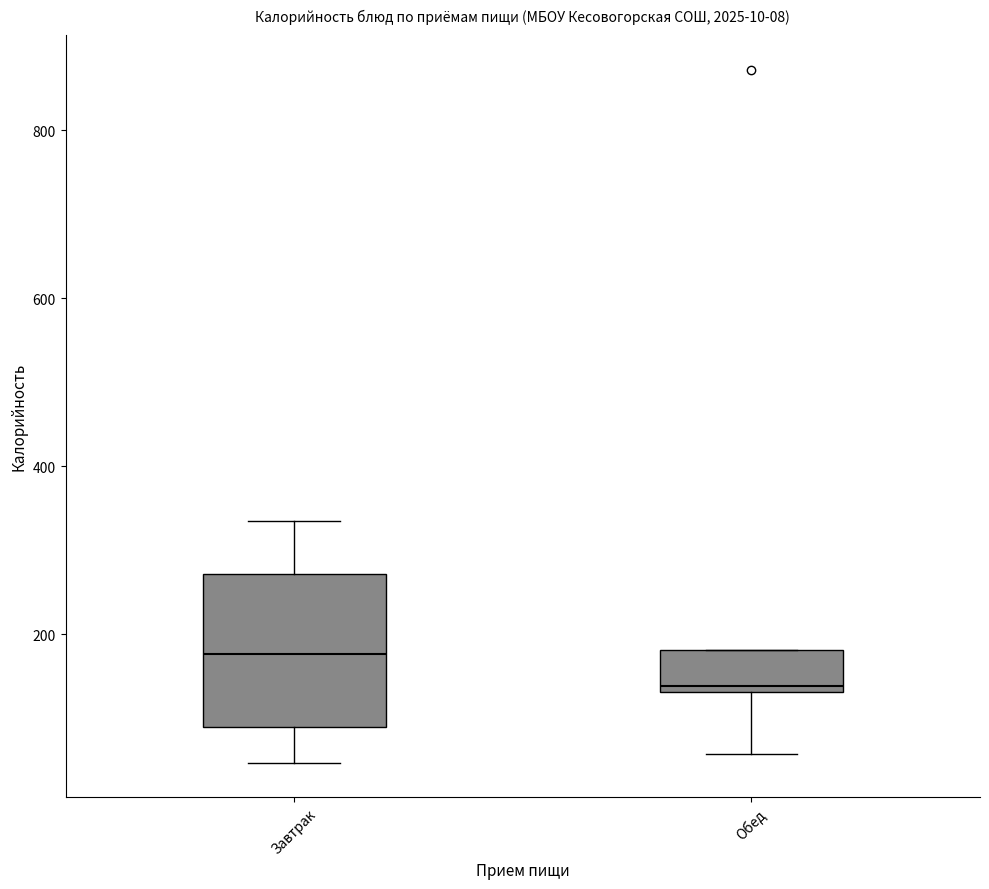

Which box has the highest median line?

Завтрак